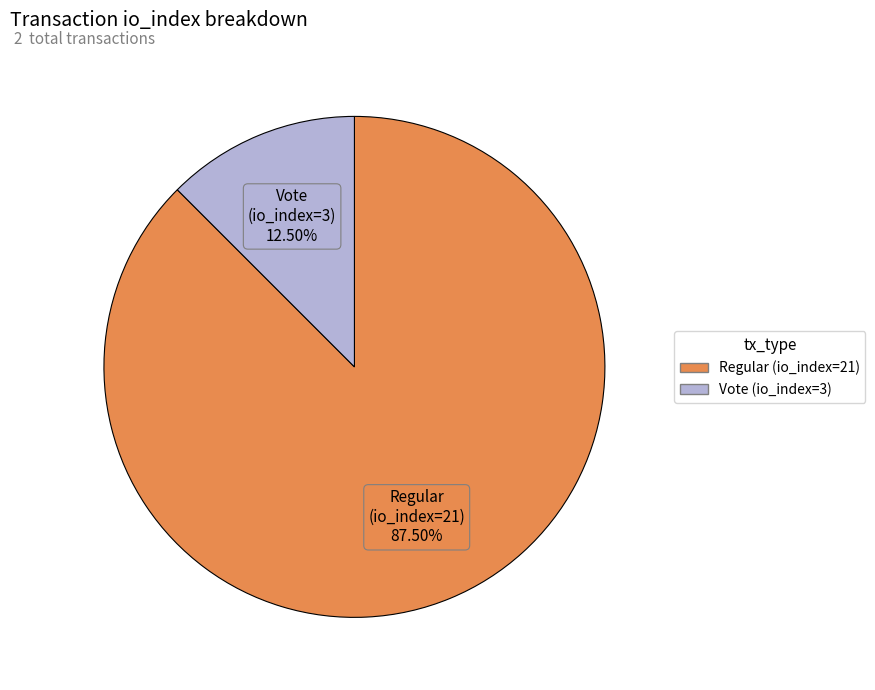

Combined, do Vote (io_index=3) and Regular (io_index=21) account for over 50%?

Yes